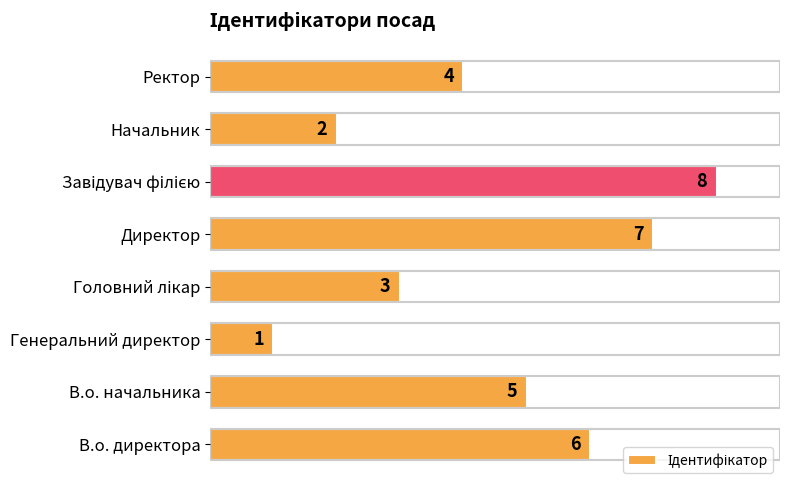

Count the number of categories in the chart.

8